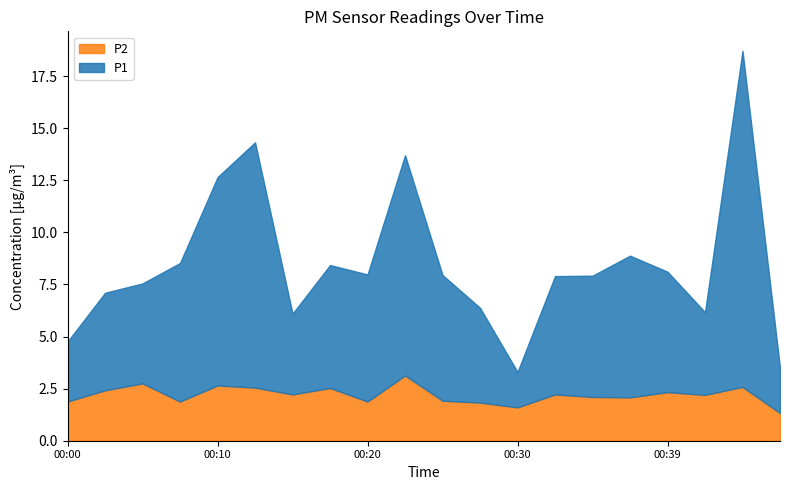

What is the greatest value displayed?

16.1